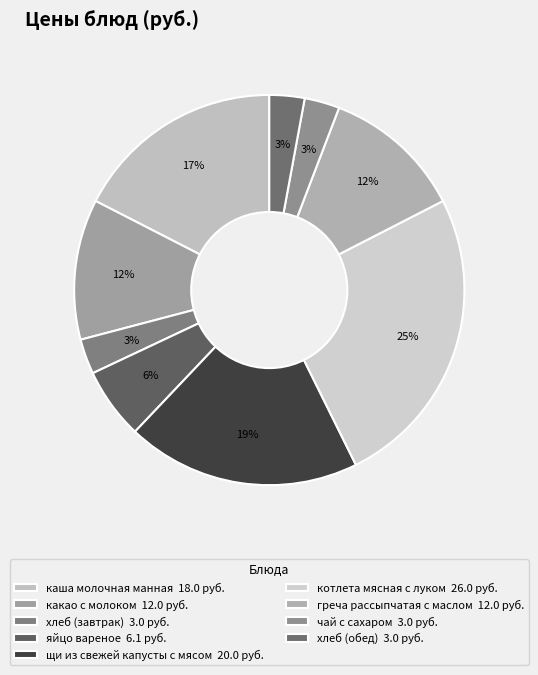

What is the total percentage of котлета мясная с луком and хлеб (завтрак)?

28.1%